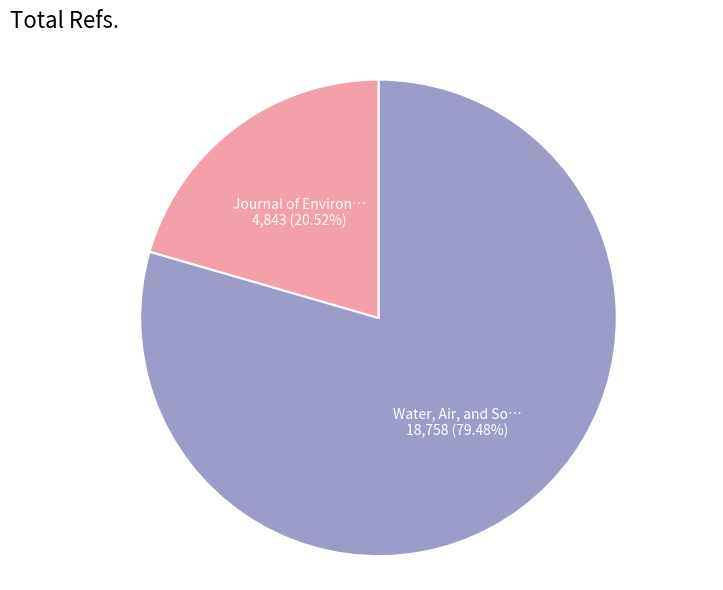

Is there a majority slice in this chart?

Yes